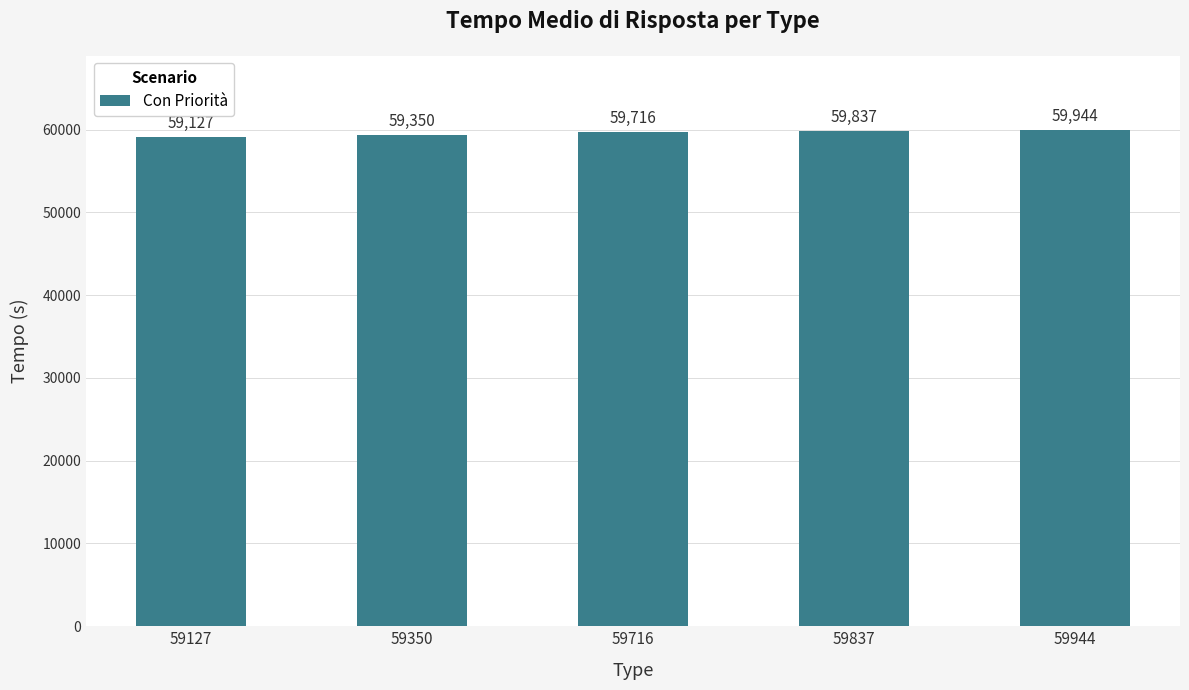

Rank the categories by value from lowest to highest.

59127, 59350, 59716, 59837, 59944